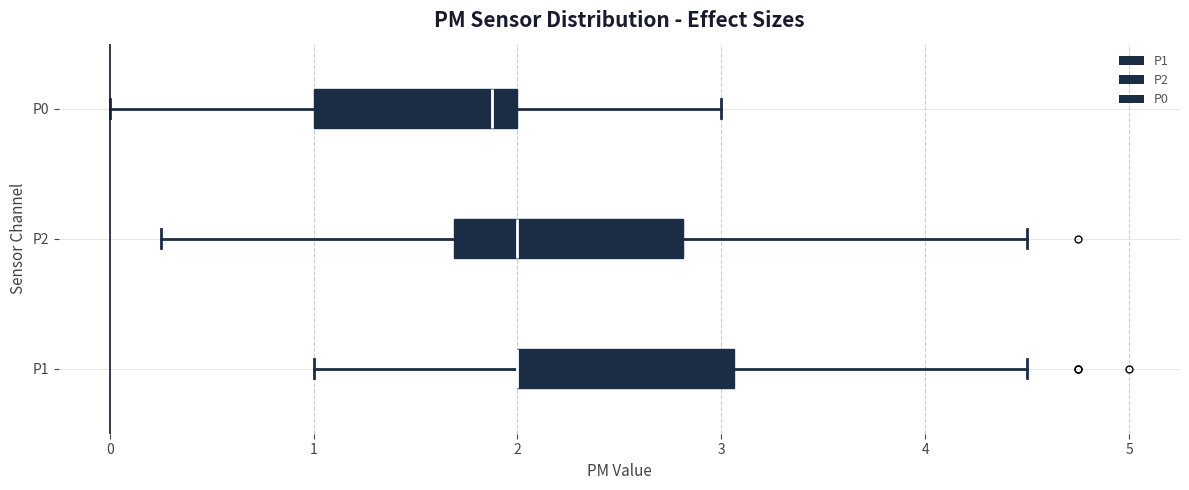

Reading bottom to top, read every box against the x-axis: the position of its median line, the range the box covers, and the ends of its whiskers. The values are not printed on the chart, so give them approximately, as read against the axis.

P1: median 2.0 (drawn on the box's left edge), box 2.0 to 3.1, whiskers 1.0 to 4.5
P2: median 2.0, box 1.7 to 2.8, whiskers 0.3 to 4.5
P0: median 1.9, box 1.0 to 2.0, whiskers 0.0 to 3.0